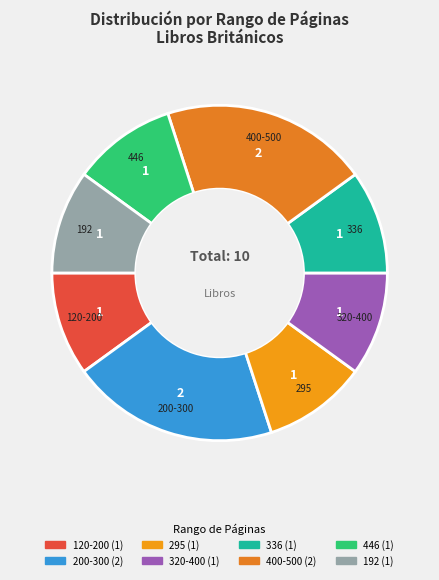

Combined, do 320-400 and 400-500 account for over 50%?

No